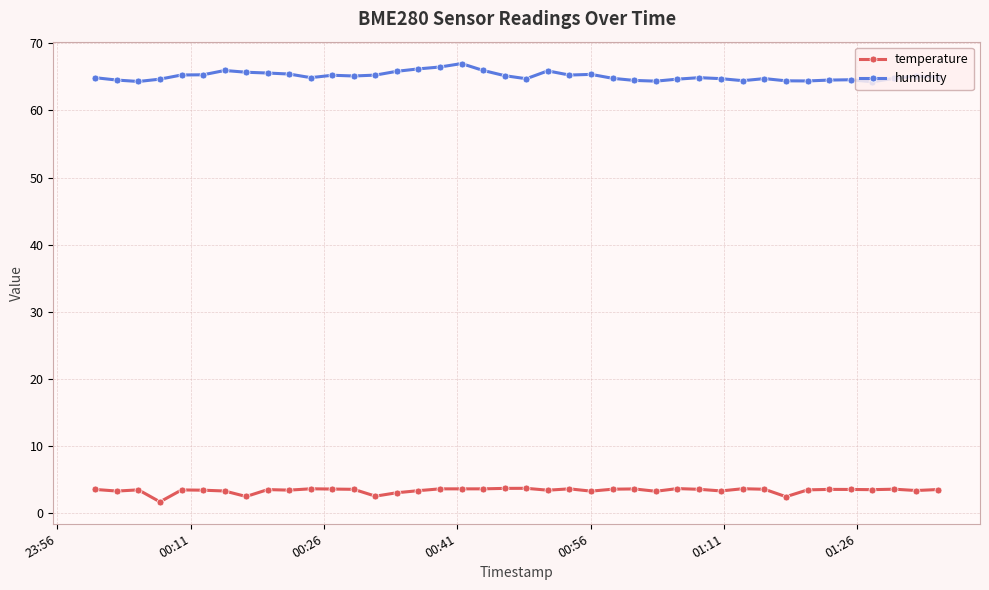

At how many categories does at least one series exceed 54?

40